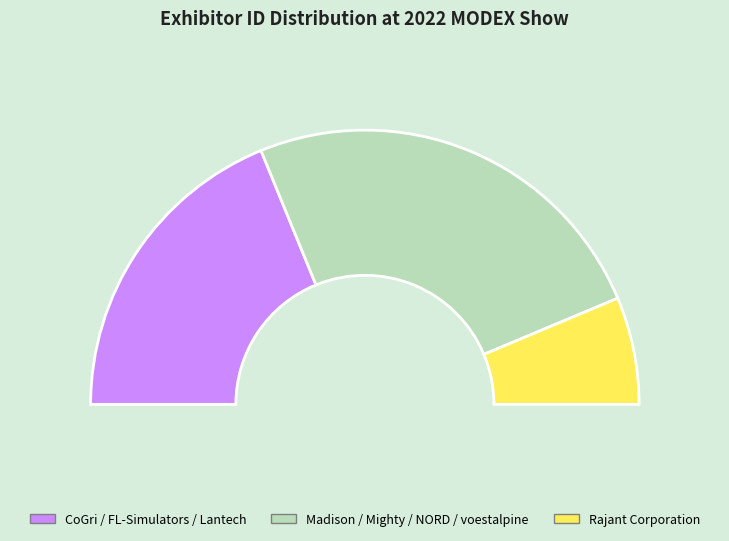

Does Madison IAQ represent more than half of the total?

No